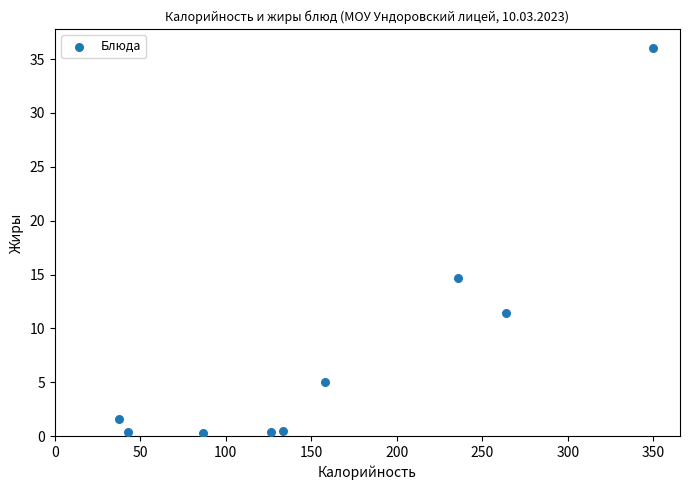

What is the average X value?

159.4